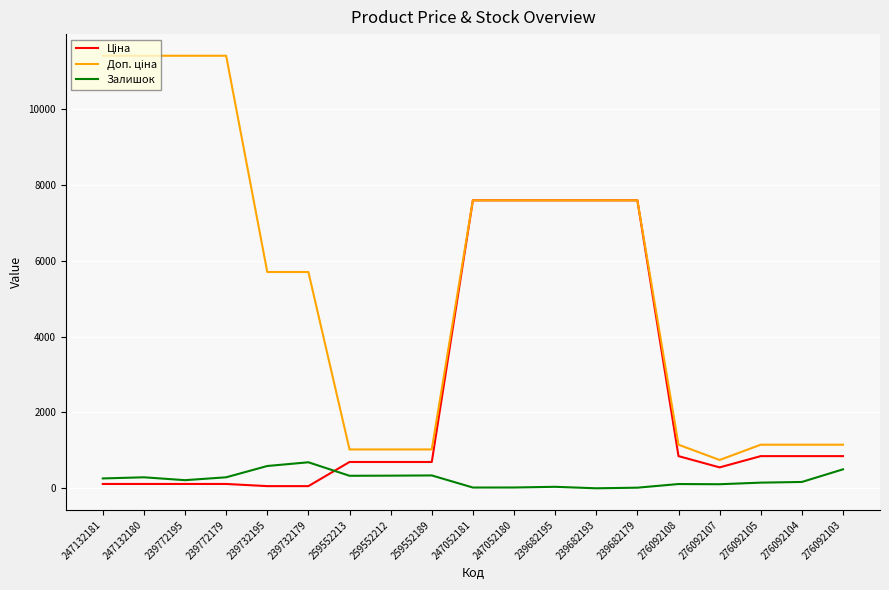

Which series has the widest spread of values?

Доп. ціна